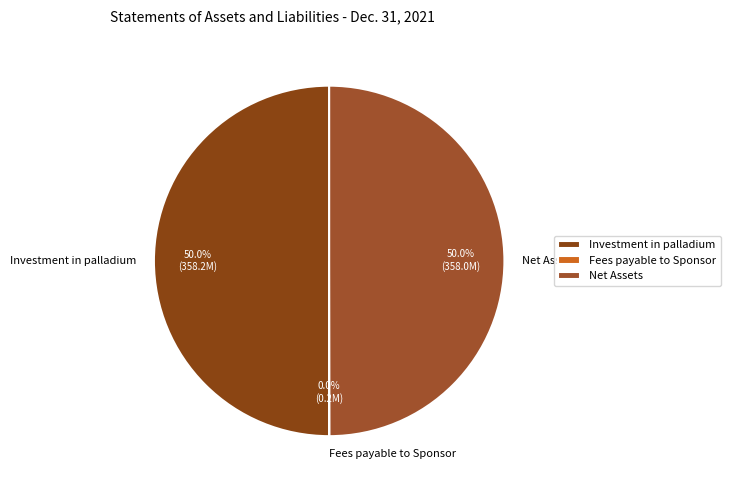

Is it true that Net Assets is 50% of the pie?

True